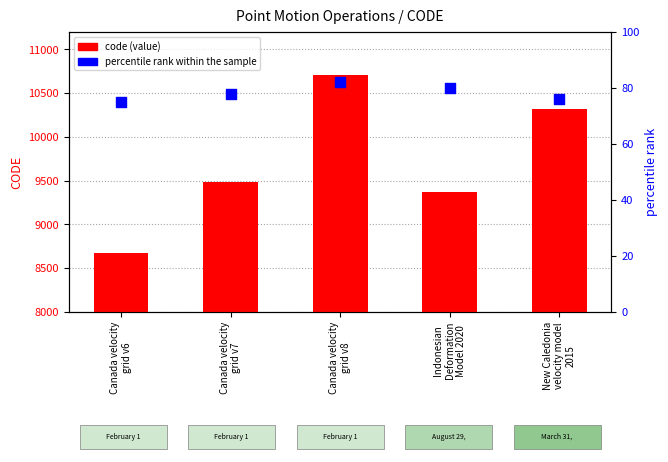

Which series has the largest Y range (max minus min)?

code (value)